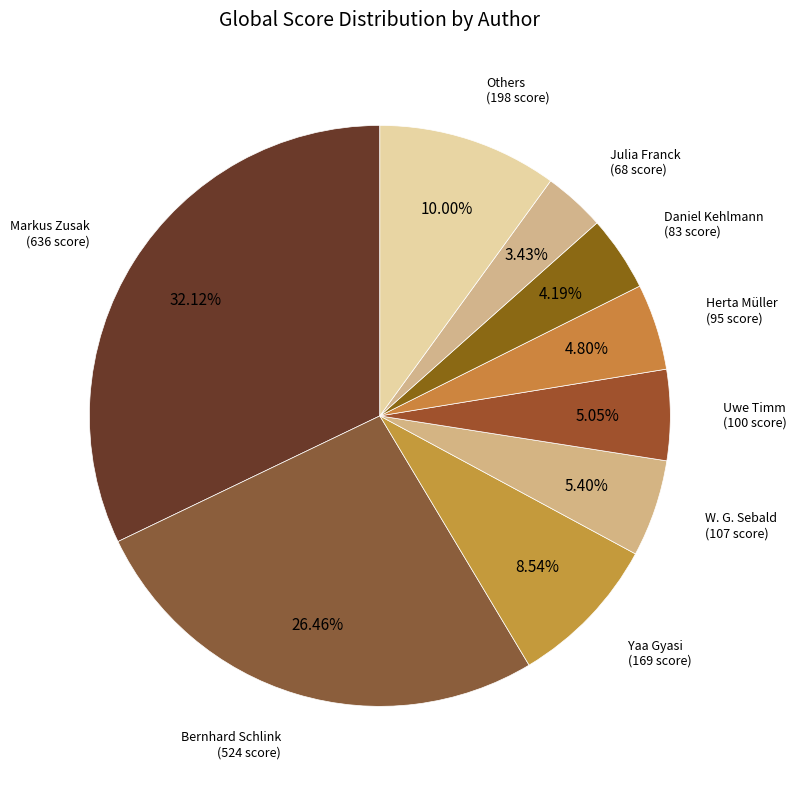

What percentage is NOT represented by Bernhard Schlink?

73.5%